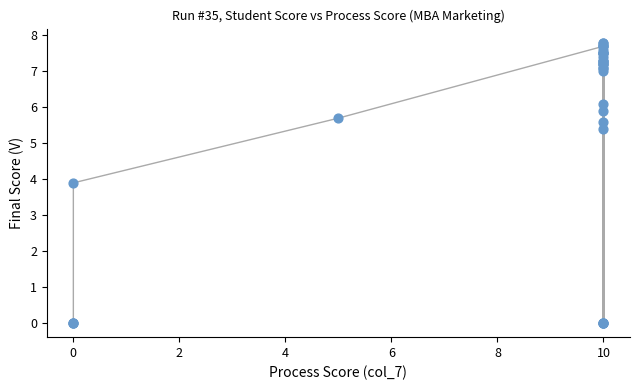

What Y value in the scatter plot is closest to 3?

3.9